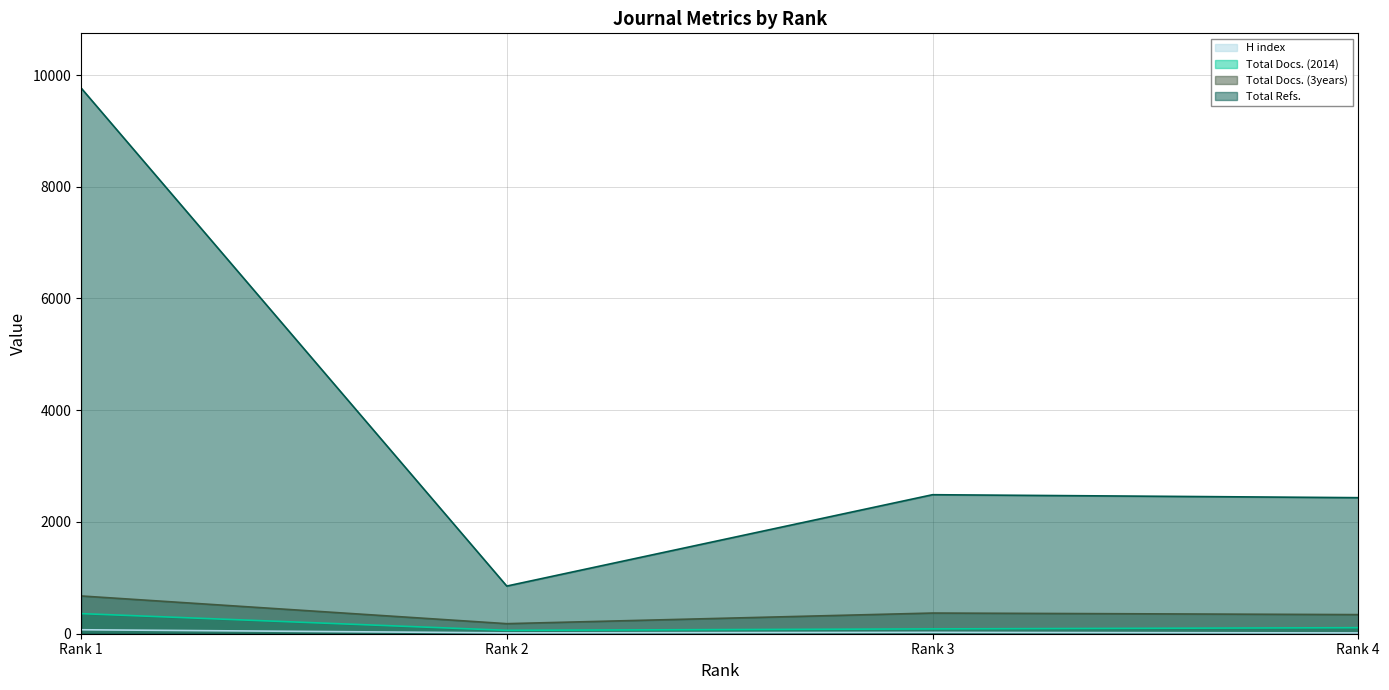

What is the value of the H index point at the 2nd from the left?

15